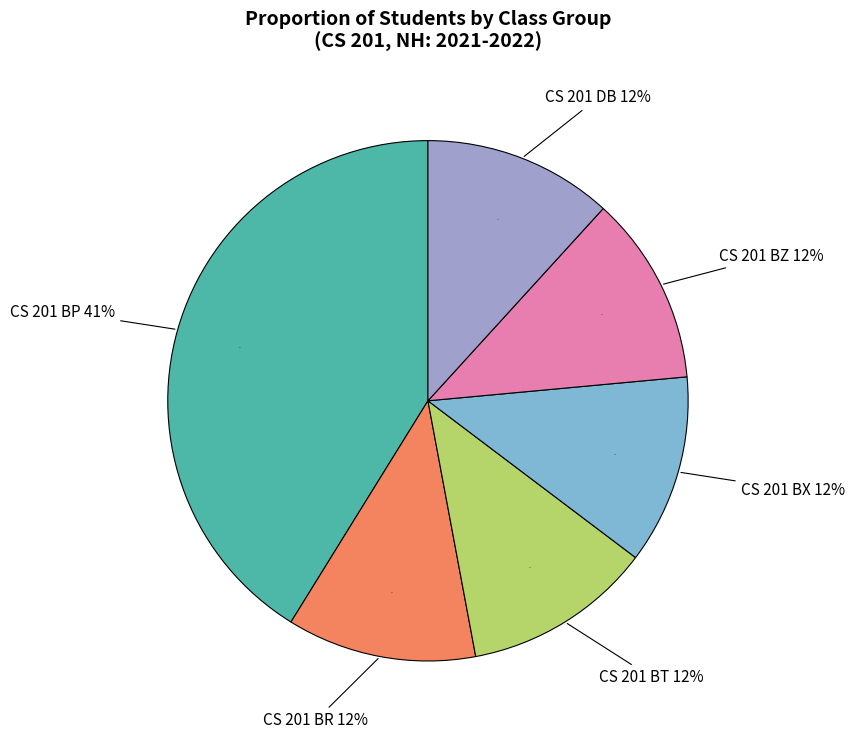

Which category has the smallest portion of the pie?

CS 201 BT (2)